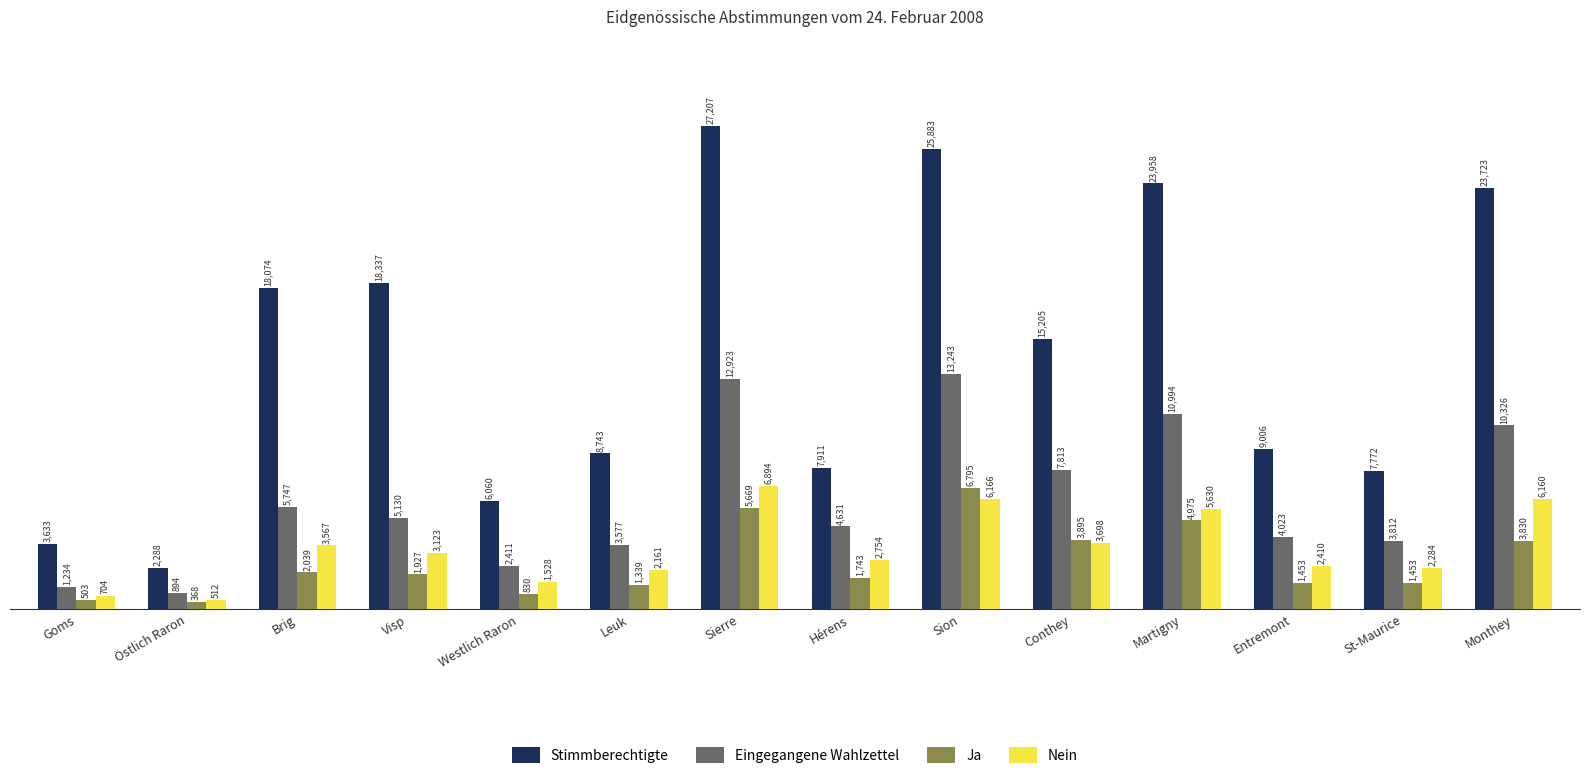

Which series has the widest spread of values?

Stimmberechtigte